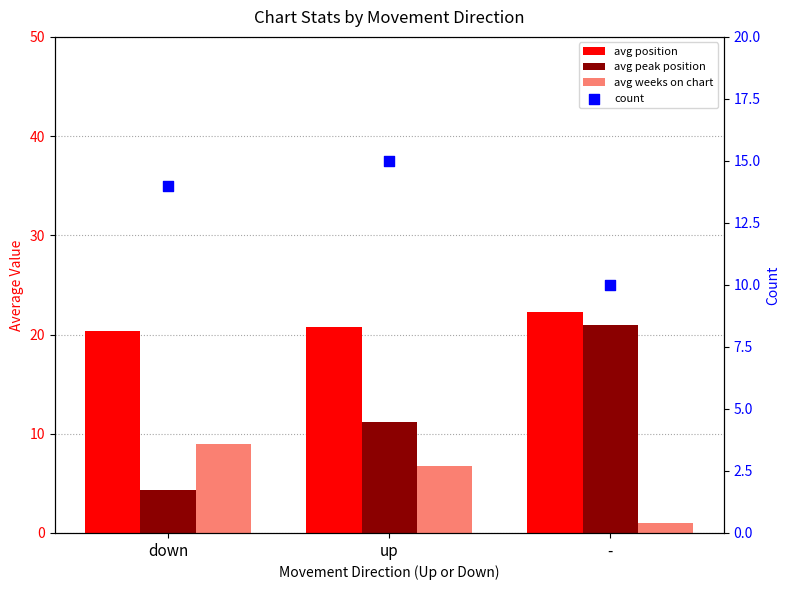

Is the value of avg weeks on chart at down greater than the value of avg position at -?

No